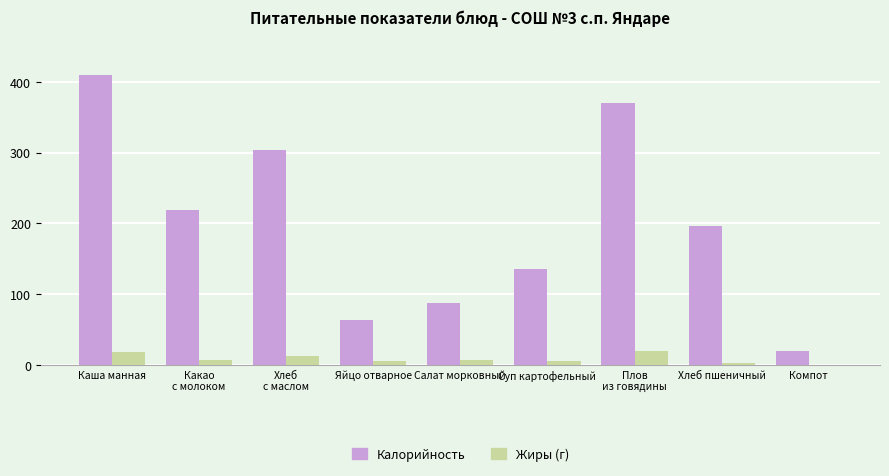

What value does the Калорийность series have at Каша манная?

410